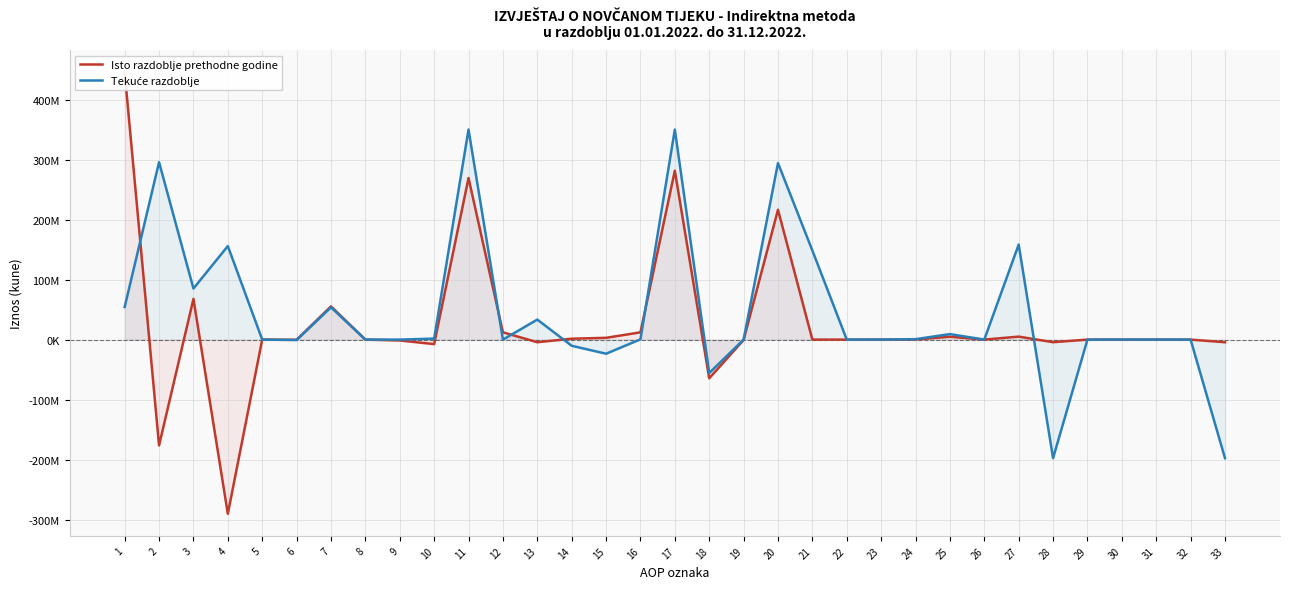

Between 20 and 30, which series saw the biggest shift?

Tekuće razdoblje